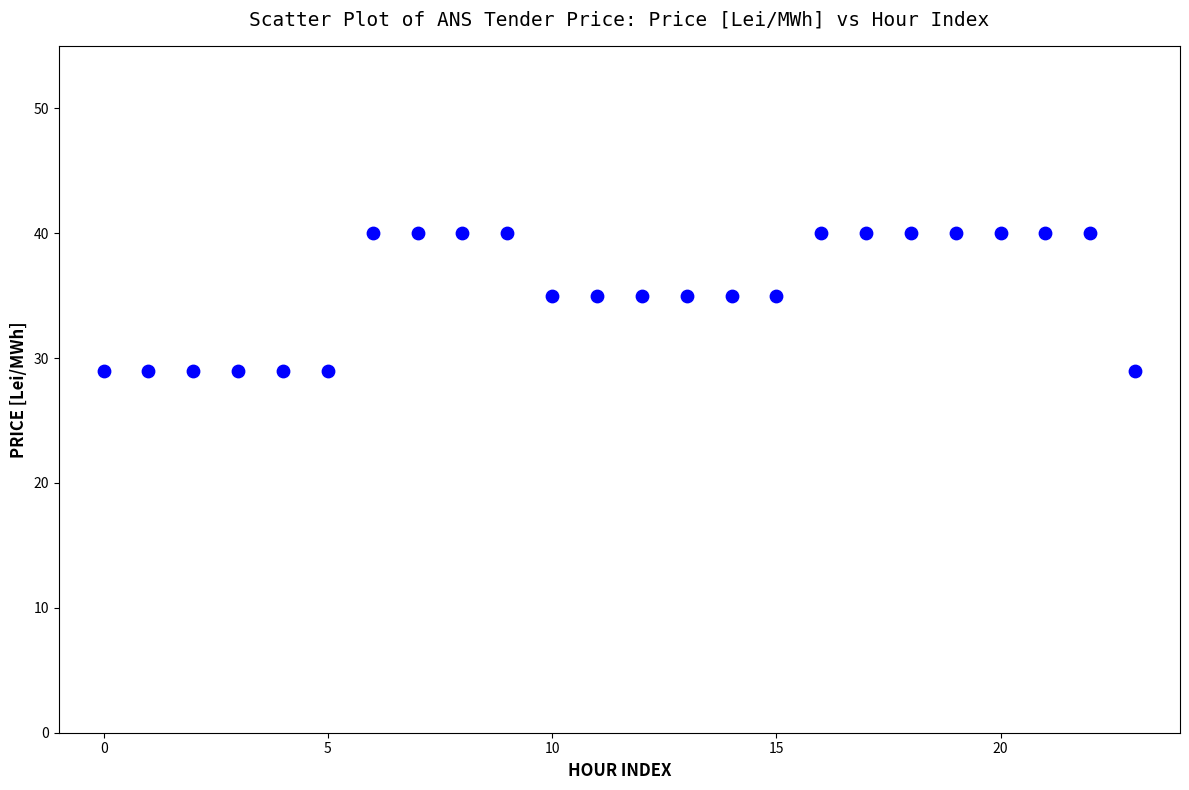

What is the range of Y values (max minus min)?

11